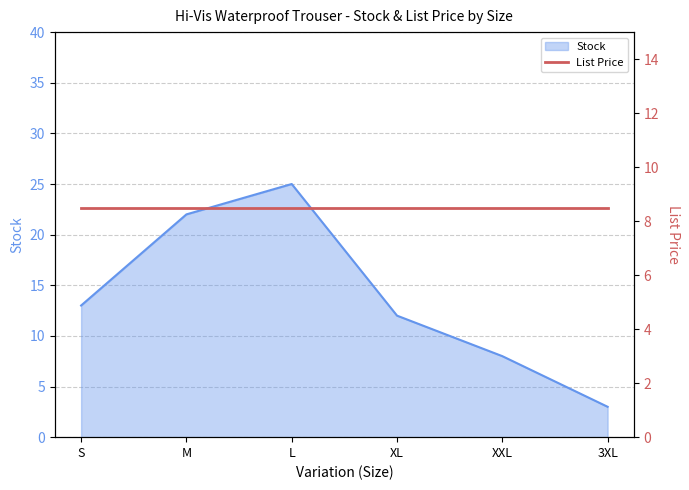

Rank the categories by value from highest to lowest.

L, M, S, XL, XXL, 3XL